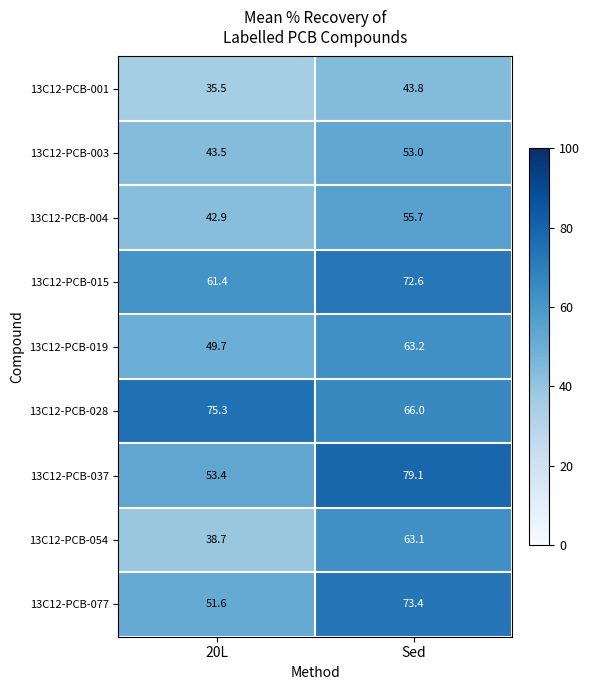

Which category has the lowest value across all series?

20L